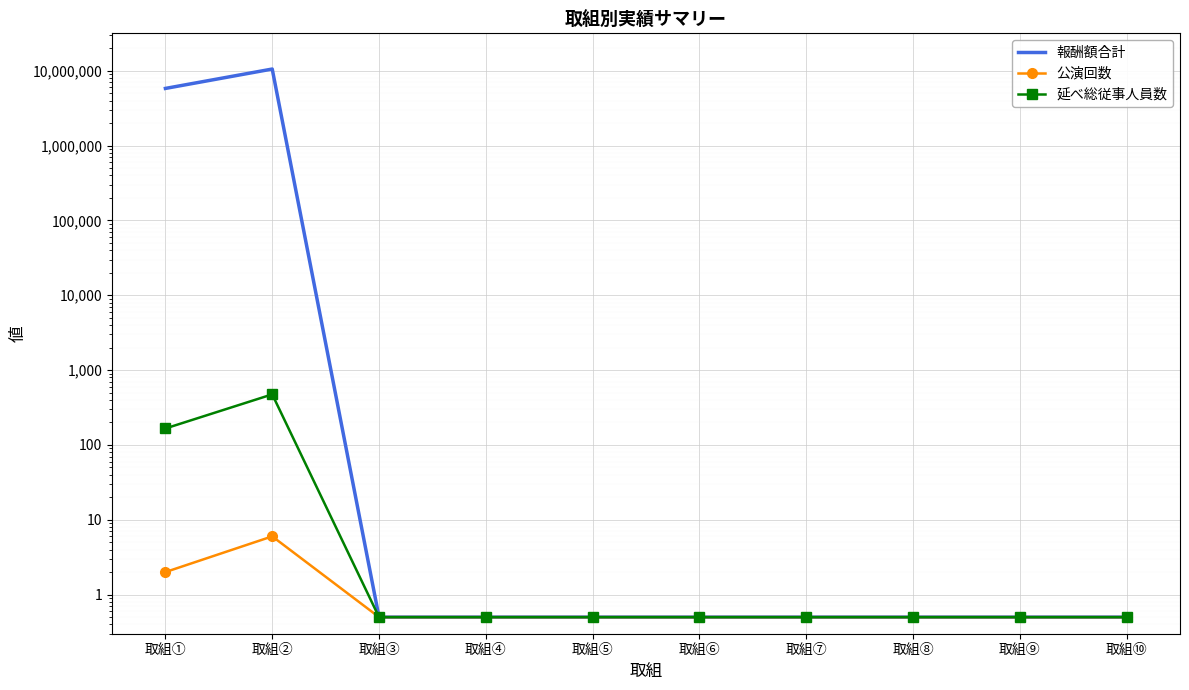

What is the sum of the 報酬額合計 values at 取組⑩ and 取組②?

10550000.5